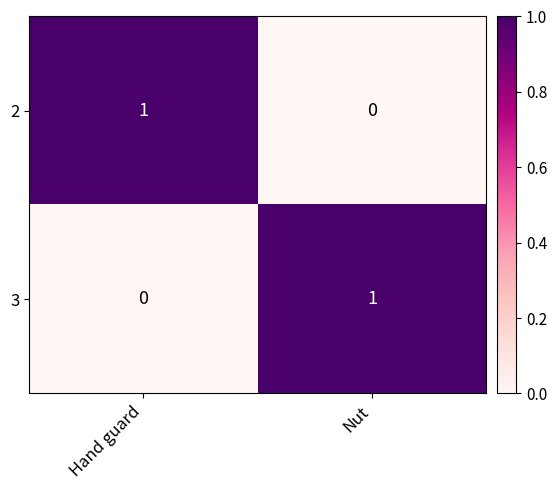

At which label does 3 reach its peak?

Nut